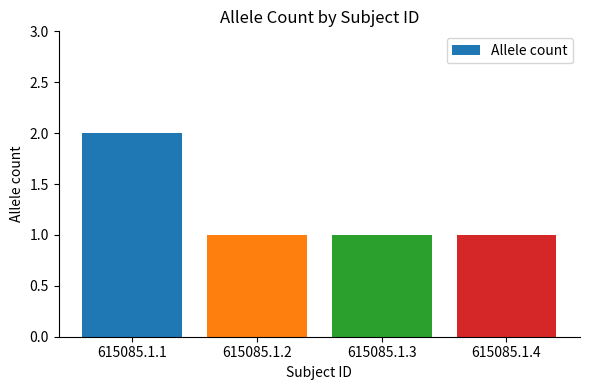

True or false: the data shows 1 at 615085.1.4.

True